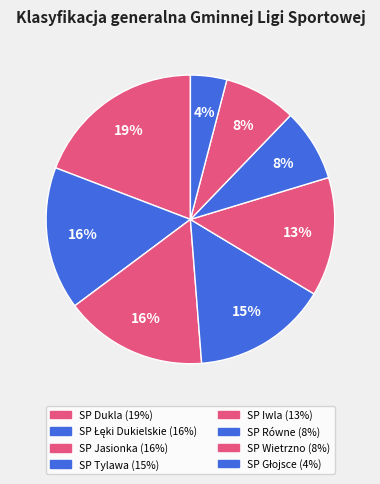

What percentage do SP Głojsce and SP Równe together represent?

12.2%